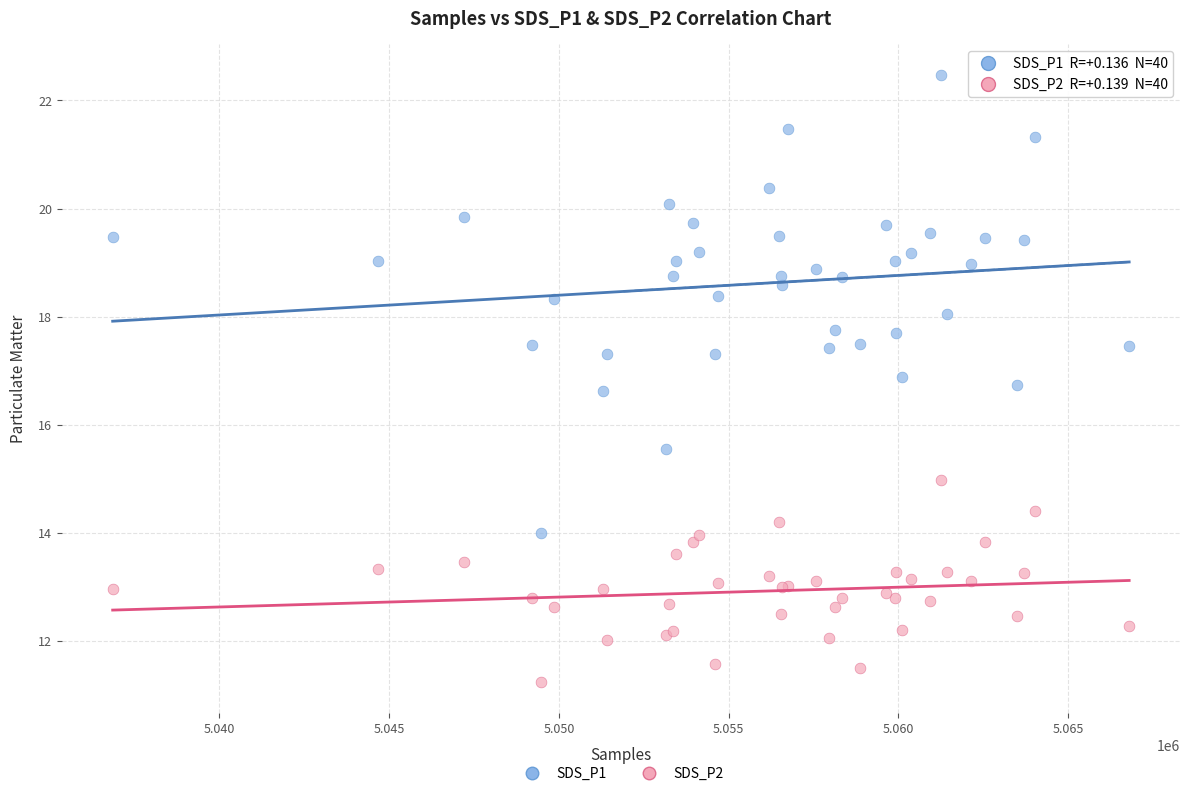

Across all series, what Y value is closest to 16?

15.6